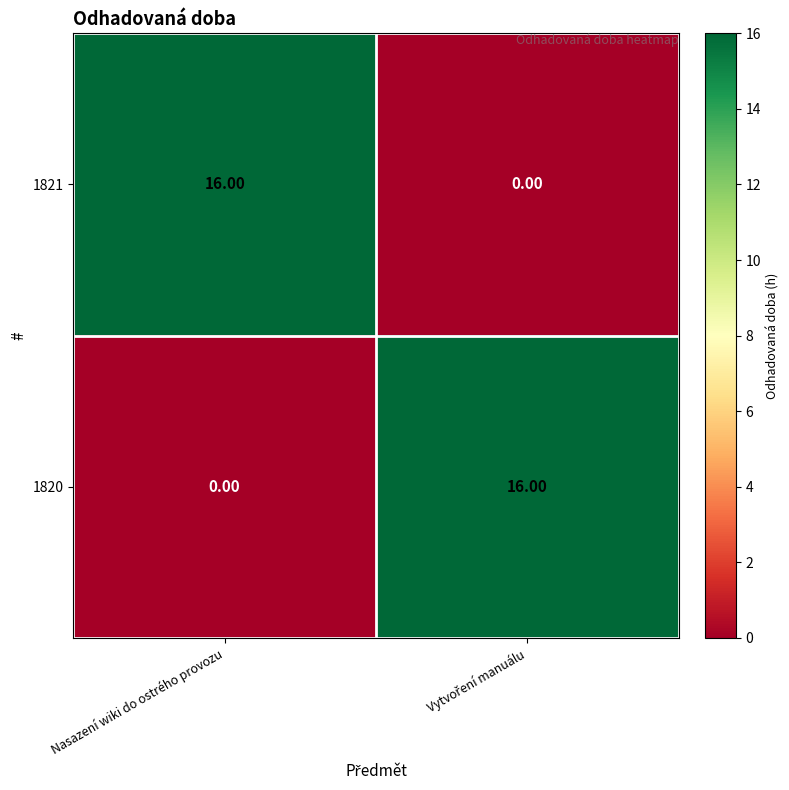

Rank the series at Nasazení wiki do ostrého provozu from highest to lowest value.

1821, 1820